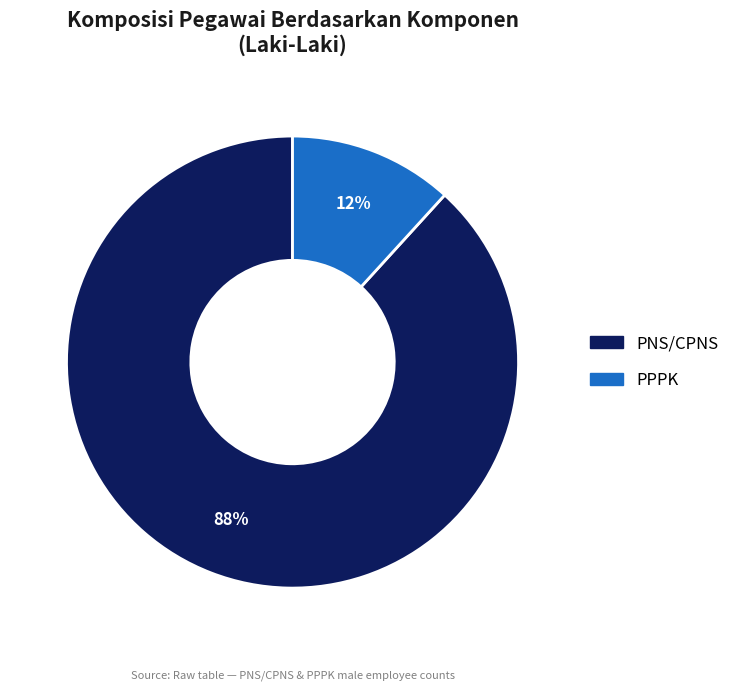

Is there any slice that represents more than half of the pie?

Yes